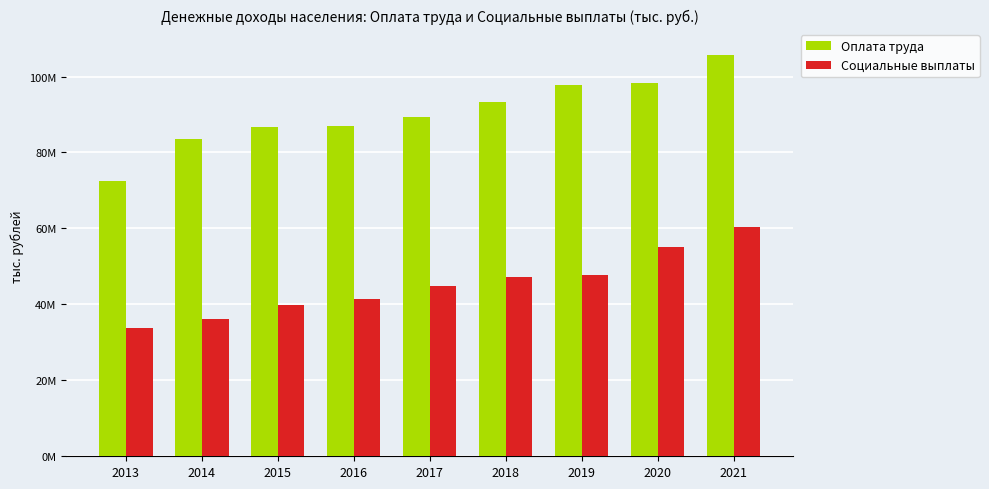

True or false: Социальные выплаты has a value of 47148825 at 2018.

True